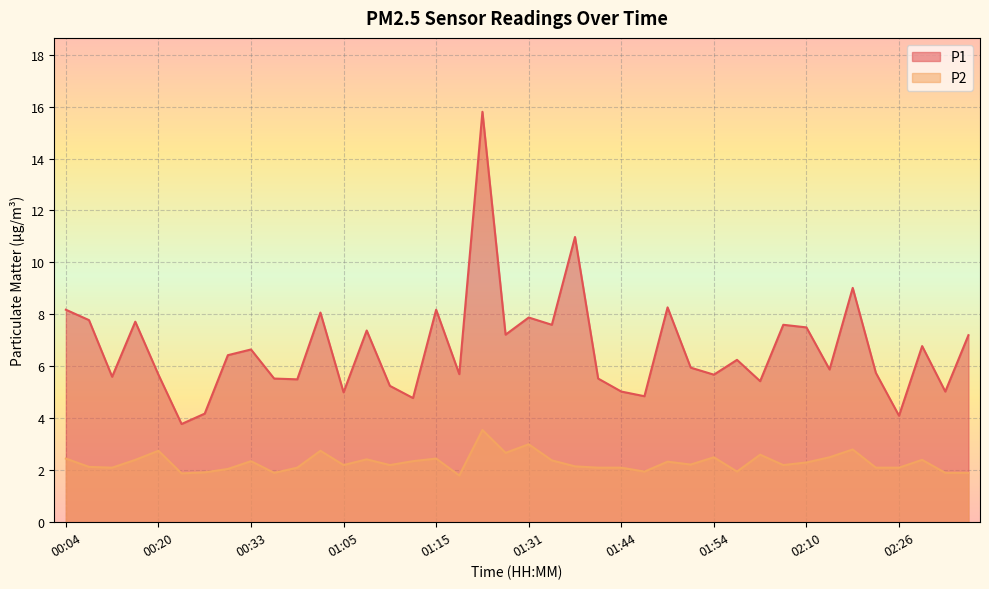

True or false: P2 and P1 cross at least once.

False